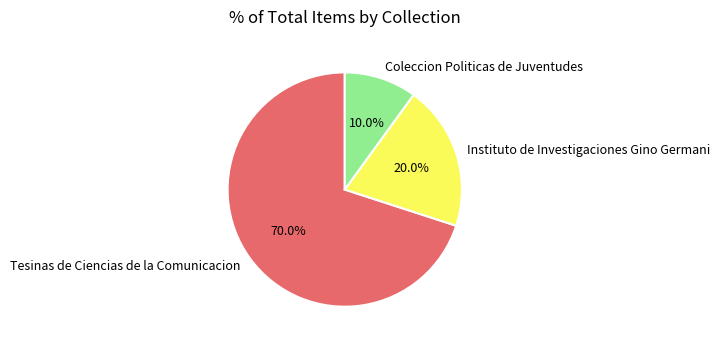

Which slice represents more than half of the pie?

Tesinas de Ciencias de la Comunicacion